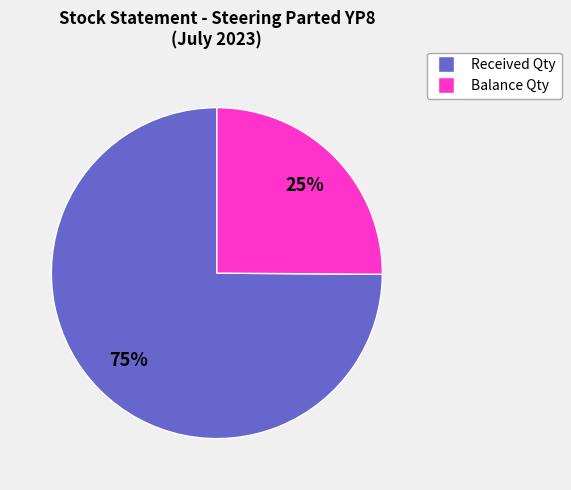

Between Received Qty and Balance Qty, which is larger?

Received Qty